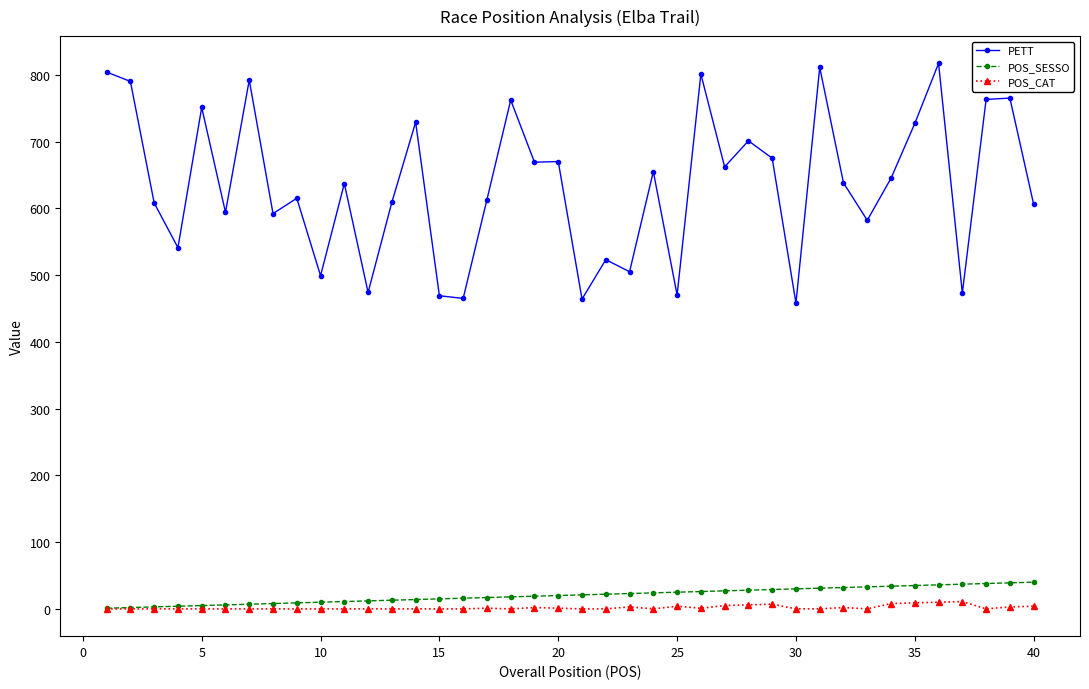

Rank the series by their maximum value, from highest to lowest.

PETT, POS_SESSO, POS_CAT